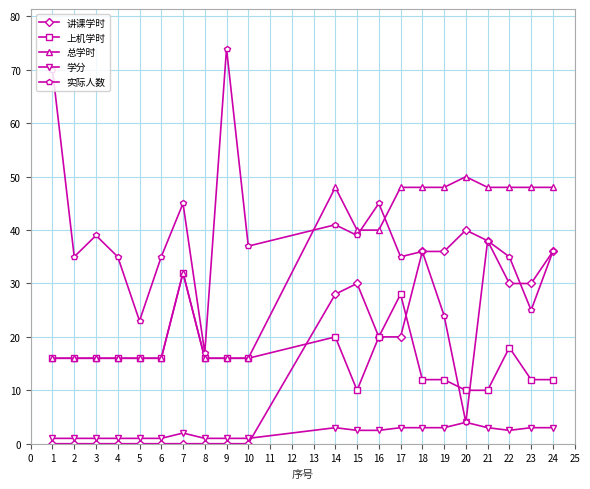

At how many categories does at least one series exceed 41?

13